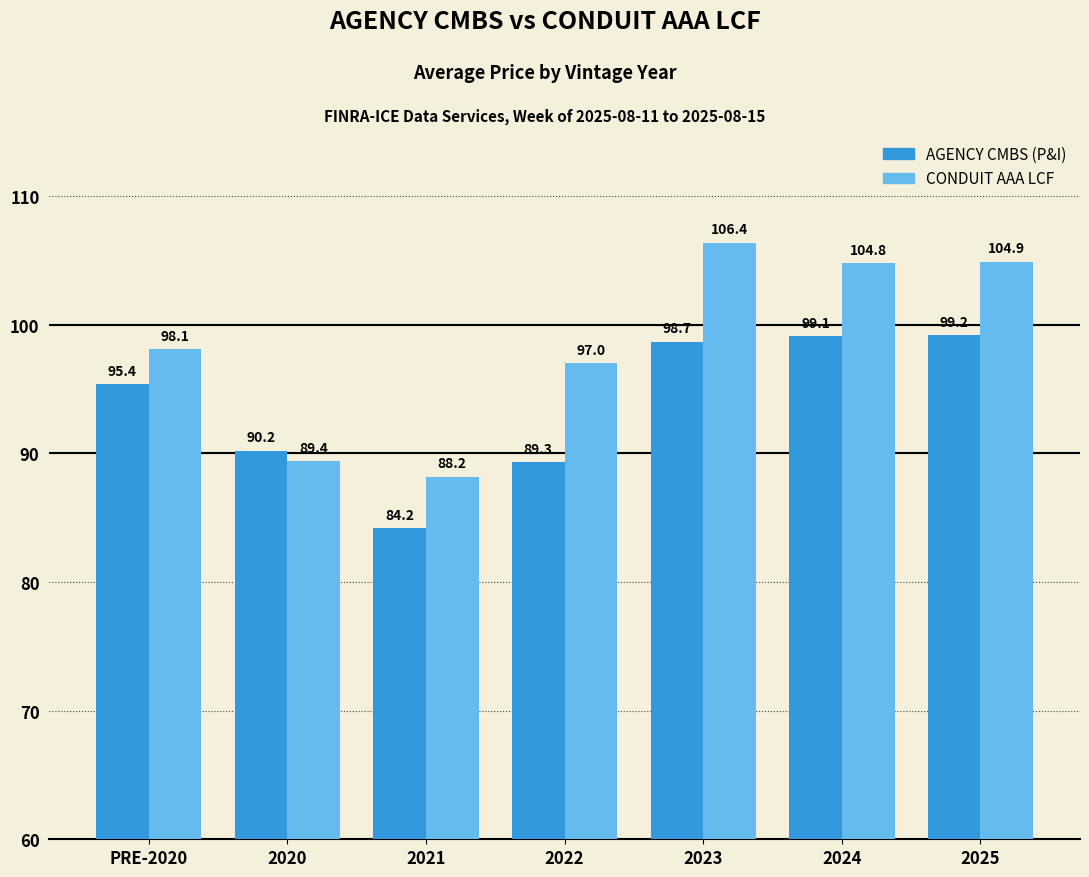

What position from the left is PRE-2020?

1